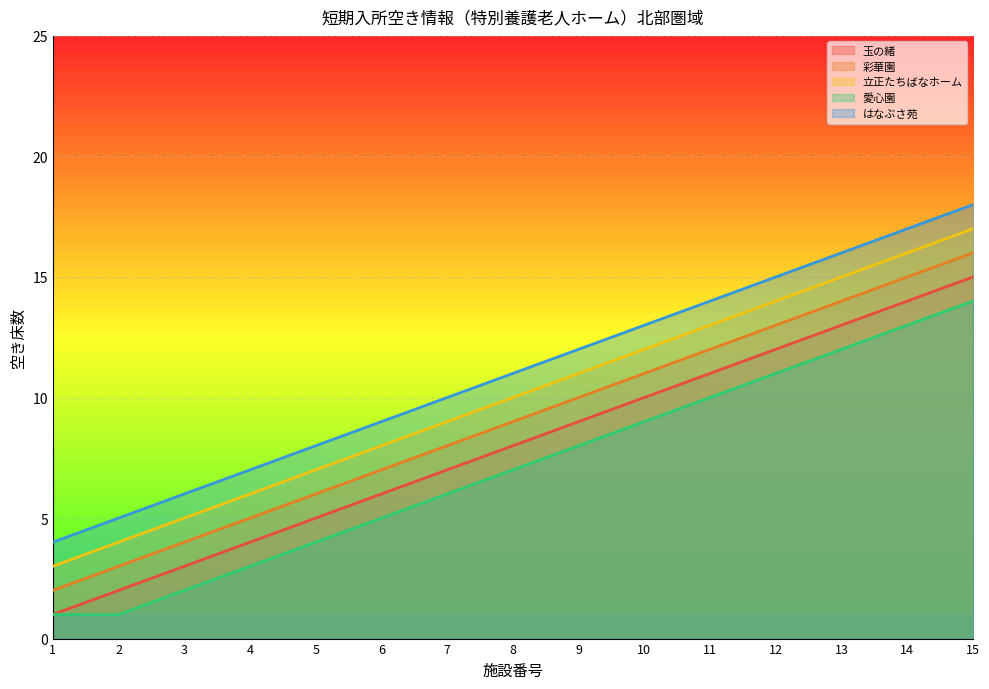

What is the average value of the 彩華園 series?

9